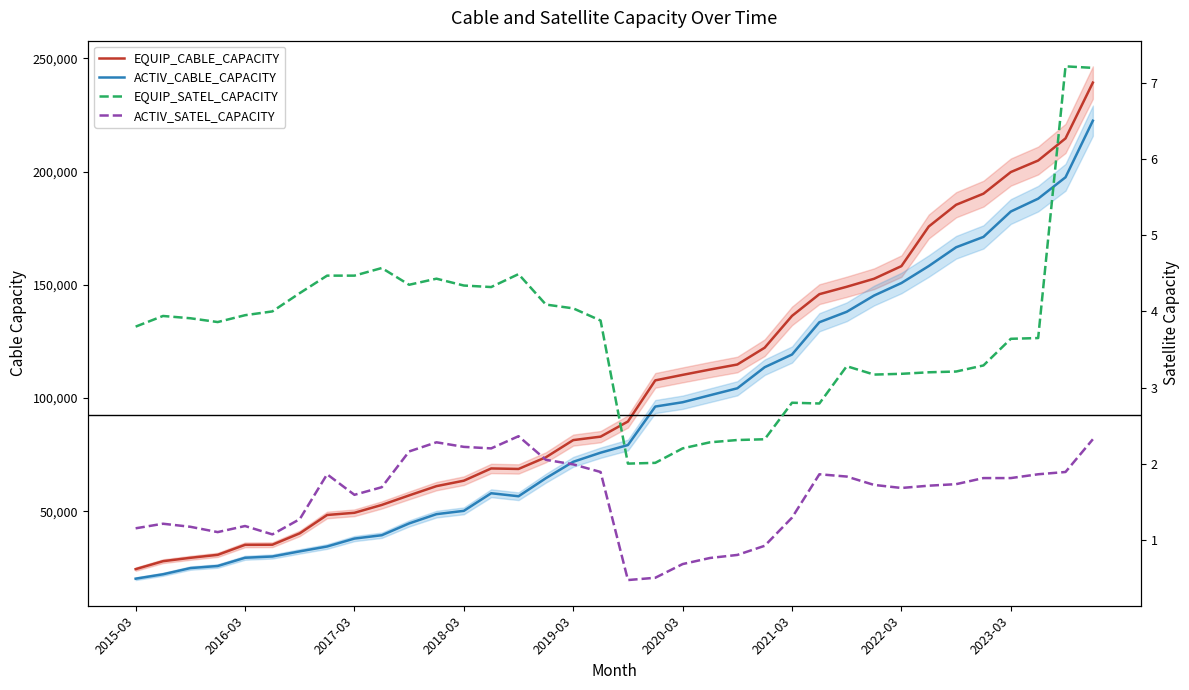

How many interior local valleys does the EQUIP_SATEL_CAPACITY series have?

6